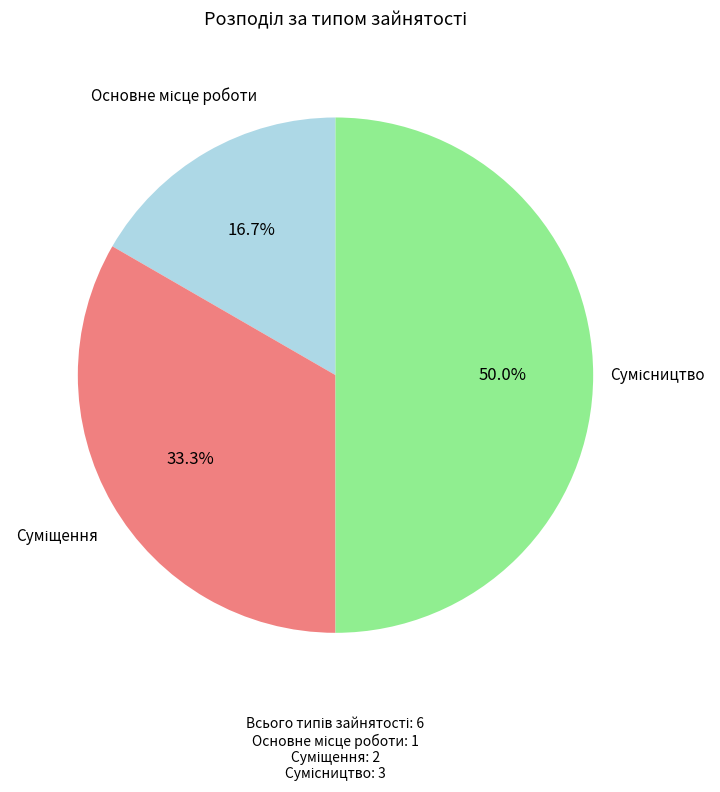

Count the number of slices in the pie.

3